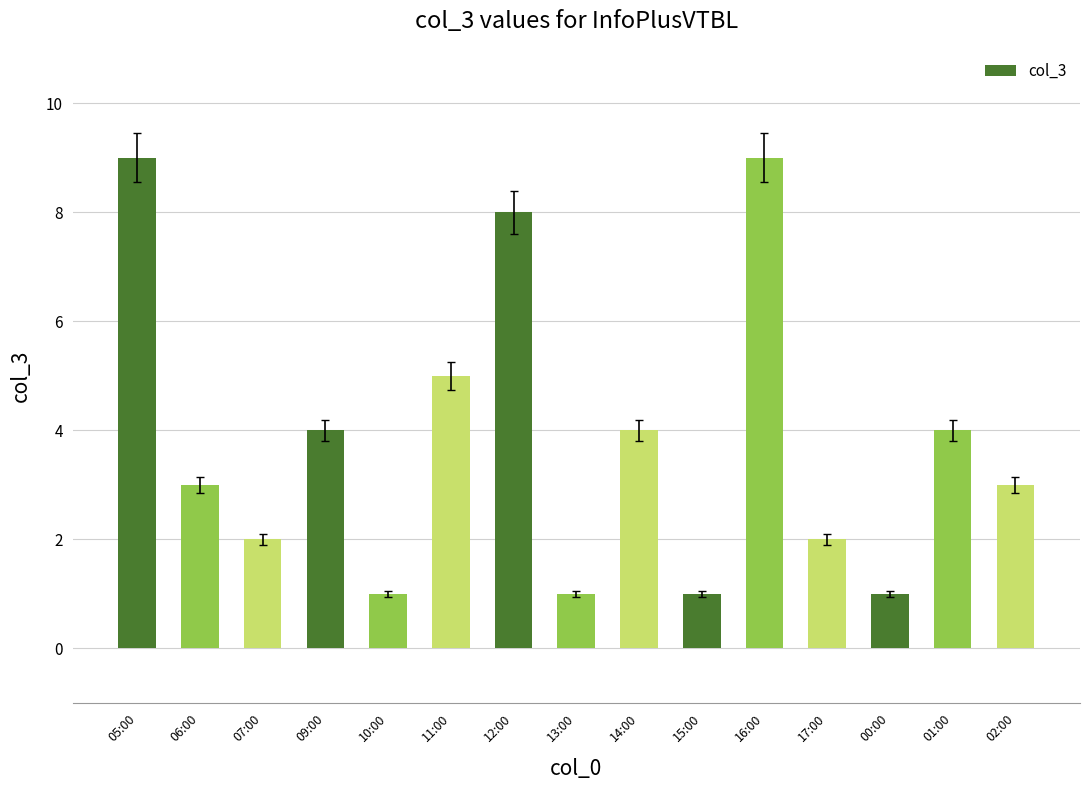

The value at 06:00 is 1. True or false?

False